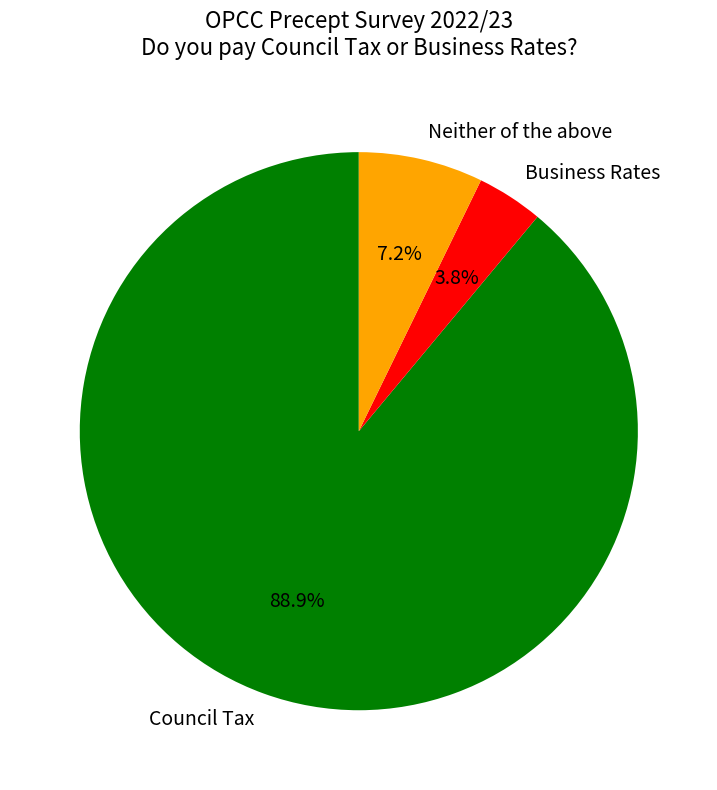

To the nearest percent, what is the difference between the Council Tax and Neither of the above slice percentages?

82%